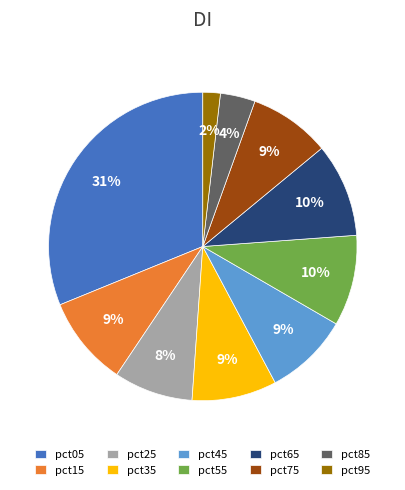

Is it true that pct85 is 19% of the pie?

False